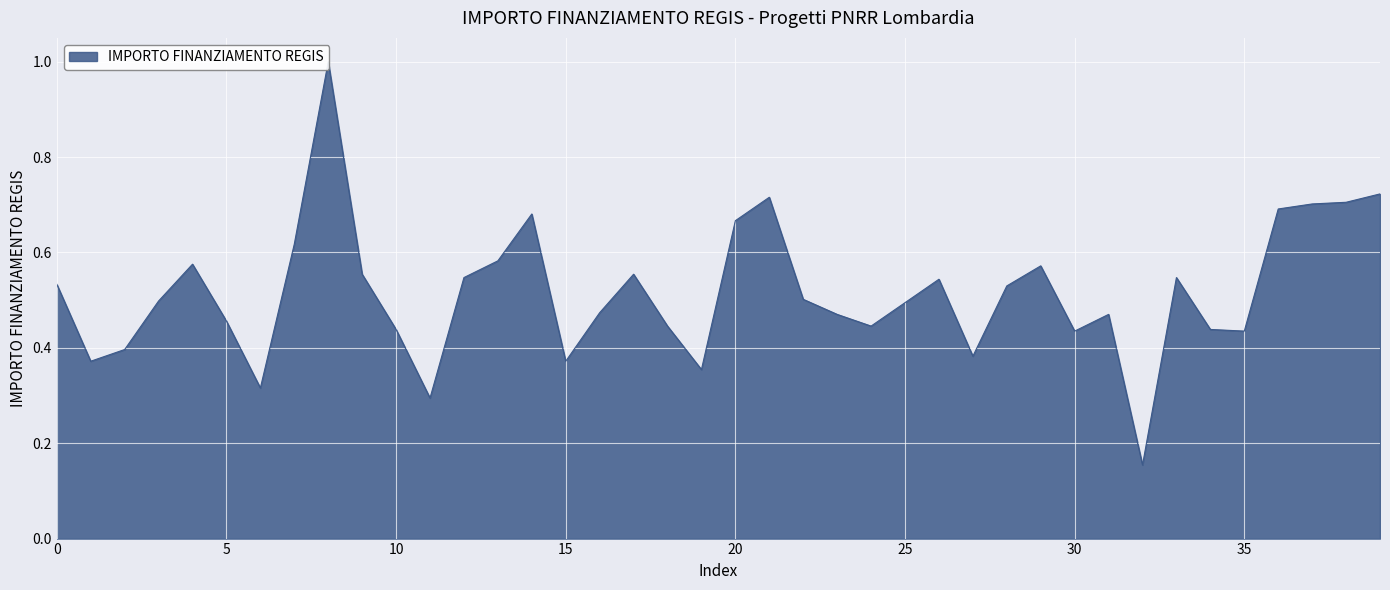

What is the difference between the maximum and minimum values?

0.8